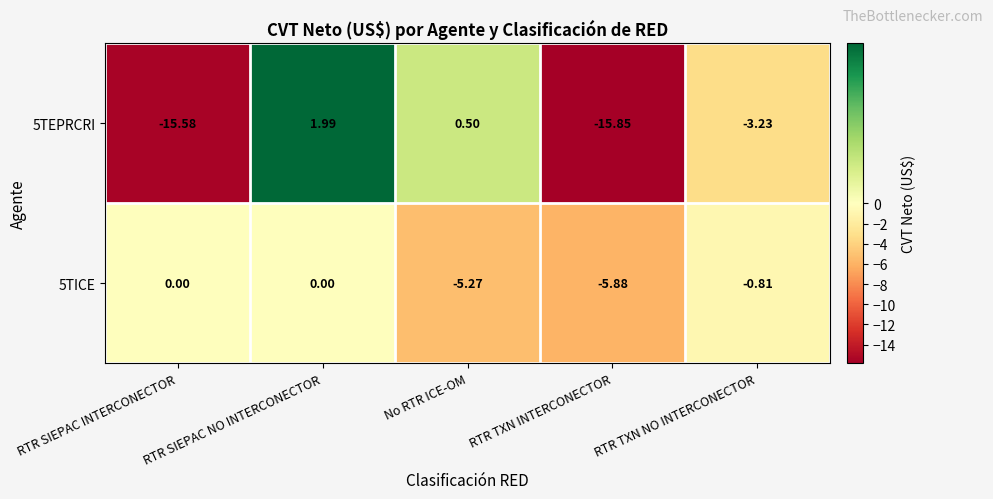

Rank the series by their maximum value, from highest to lowest.

5TEPRCRI, 5TICE